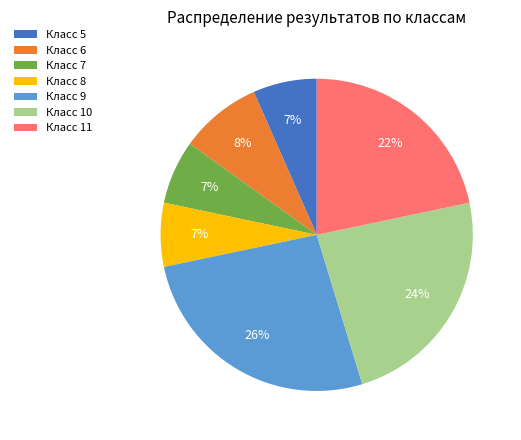

To the nearest percent, what percentage of the pie is Класс 10?

24%